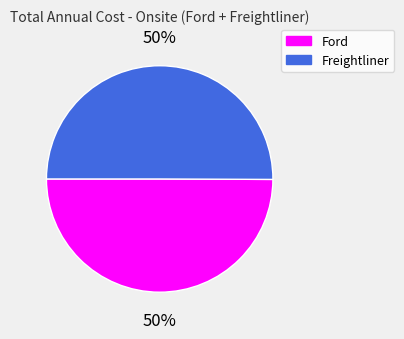

The Ford slice represents 60% of the pie. True or false?

False